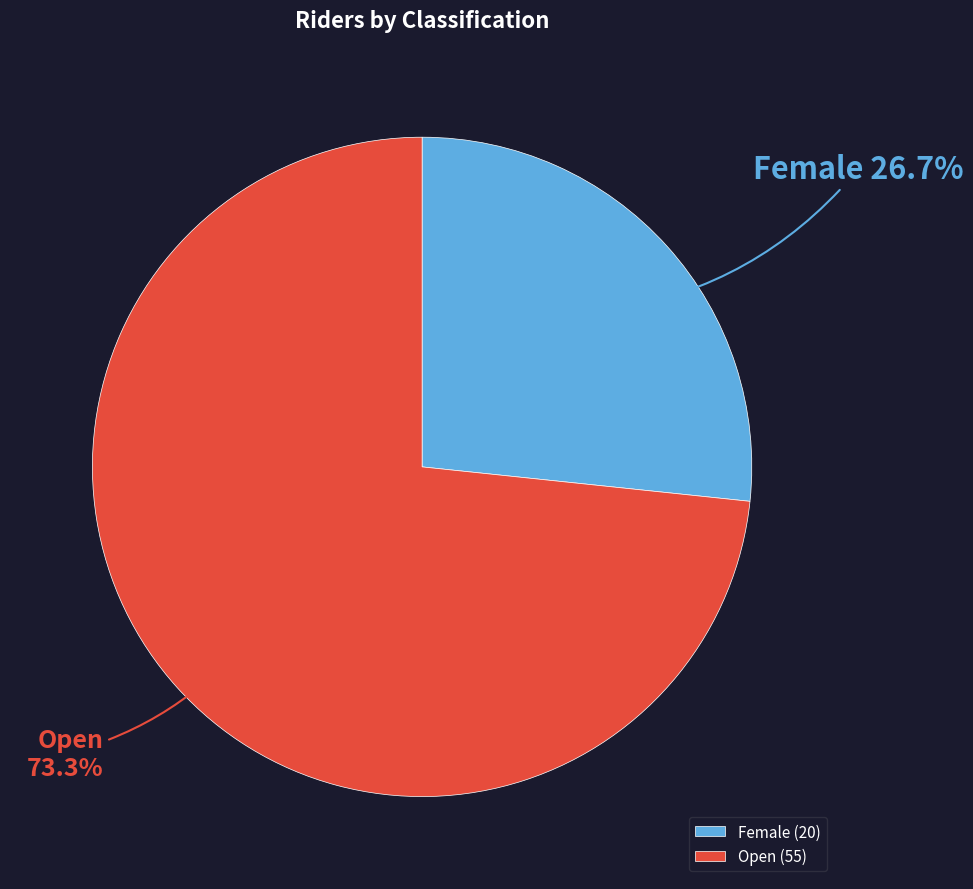

Between Female and Open, which is larger?

Open